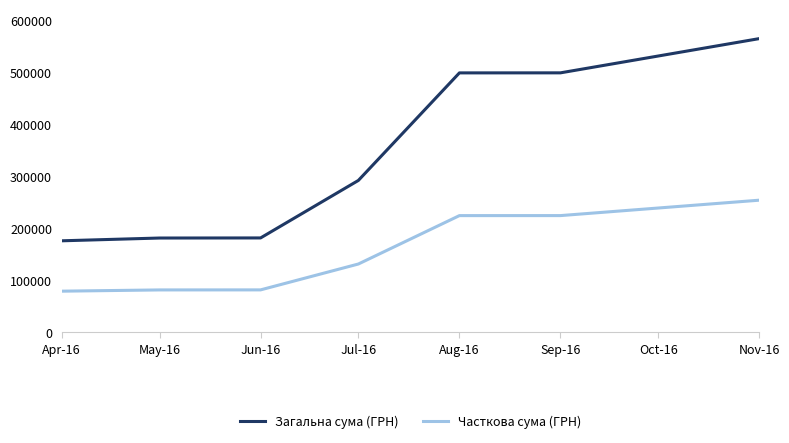

At Aug-16, list the series in order from smallest to largest.

Часткова сума (ГРН), Загальна сума (ГРН)